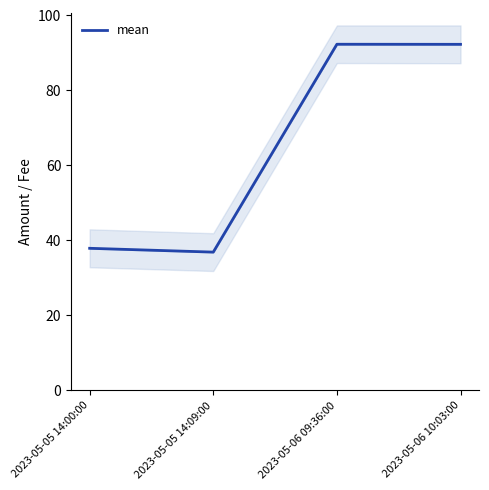

Which category has the lowest value across all series?

2023-05-05 14:09:00